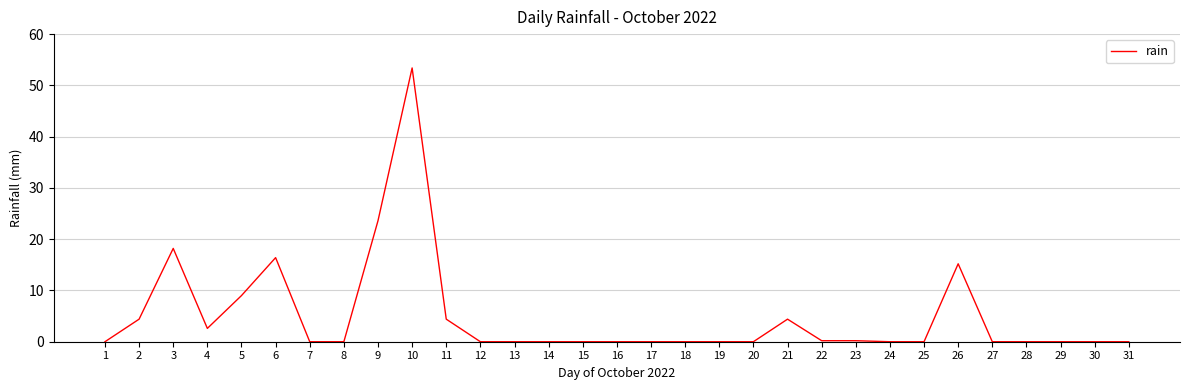

At which category does the data reach its first local peak?

3